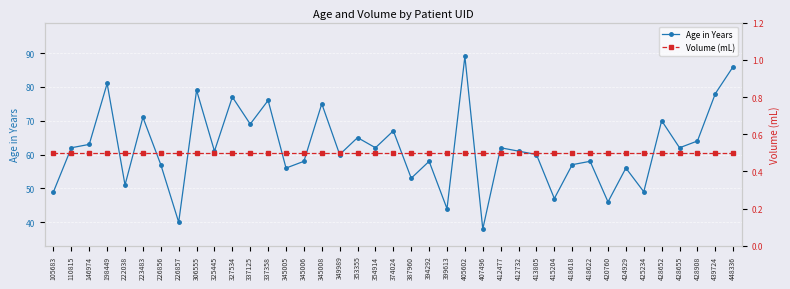

List the series in order of their peak value, highest first.

Age in Years, Volume (mL)